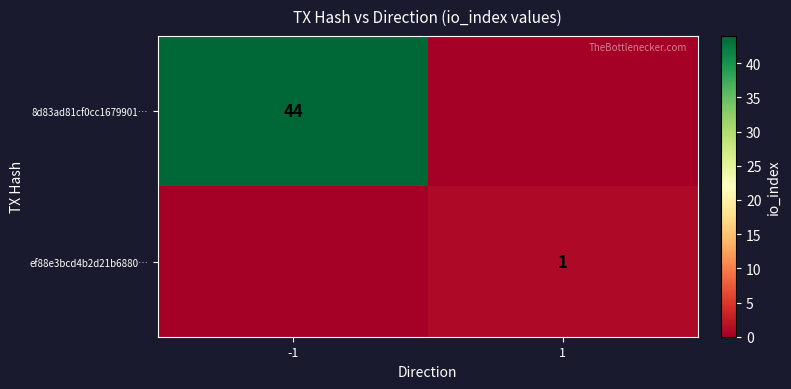

True or false: 8d83ad81cf0cc1679901… has a value of 18 at -1.

False